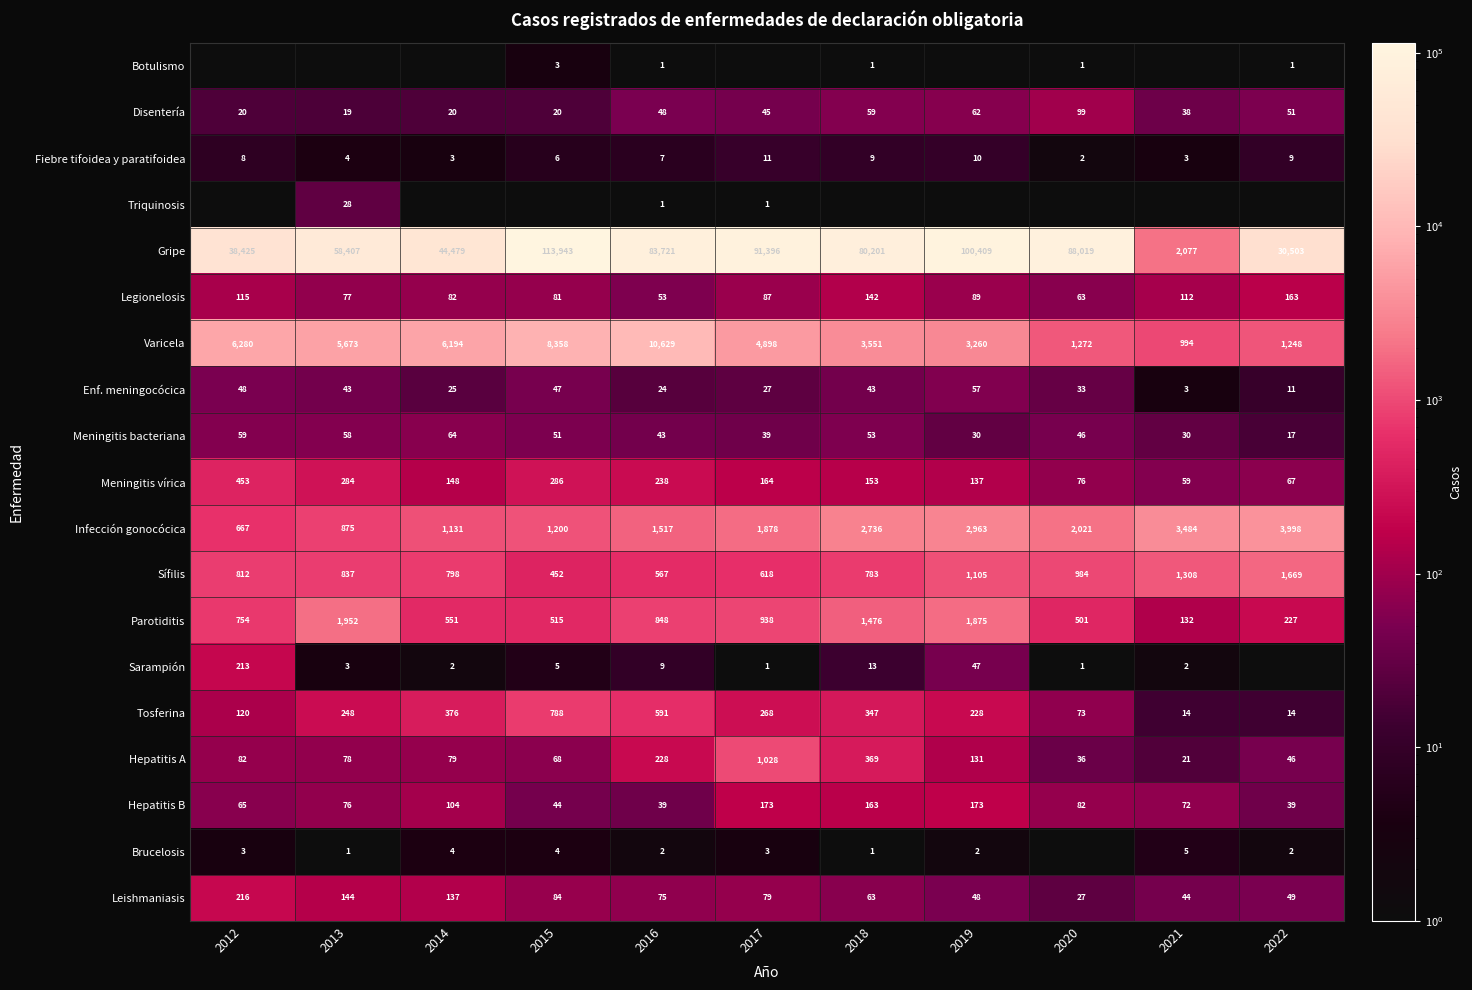

Is the value of Disentería at 2012 greater than the value of Hepatitis A at 2016?

No